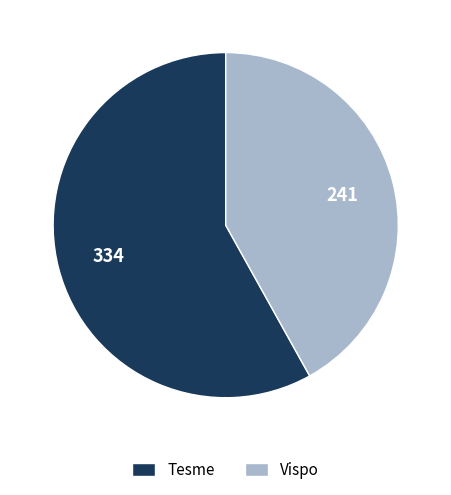

Which category has the biggest portion of the pie?

Tesme